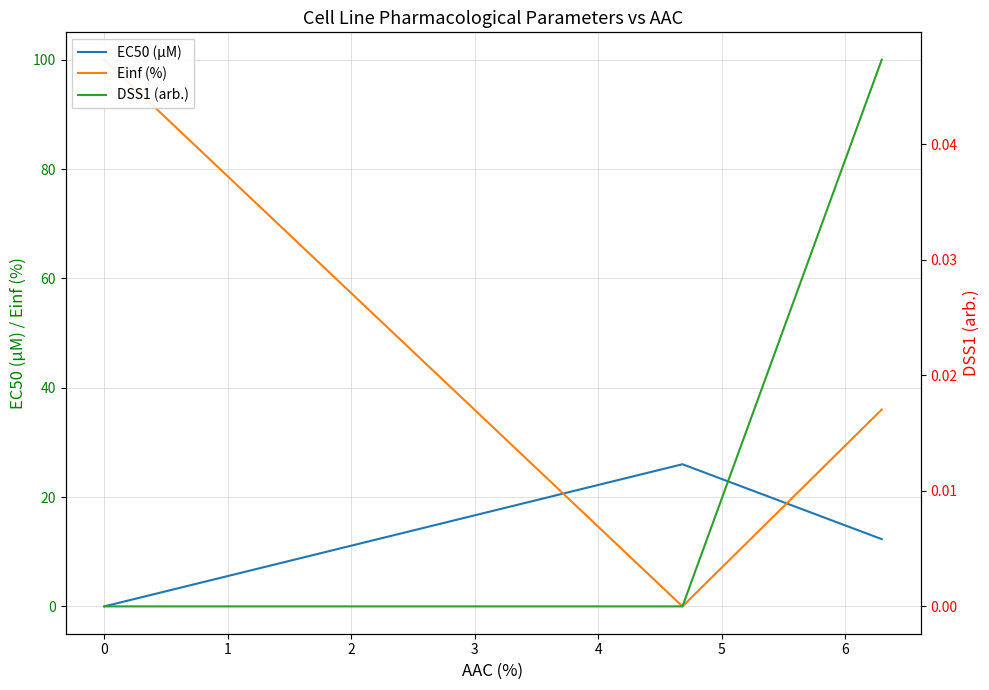

How many data points in Einf (%) are less than 36?

1